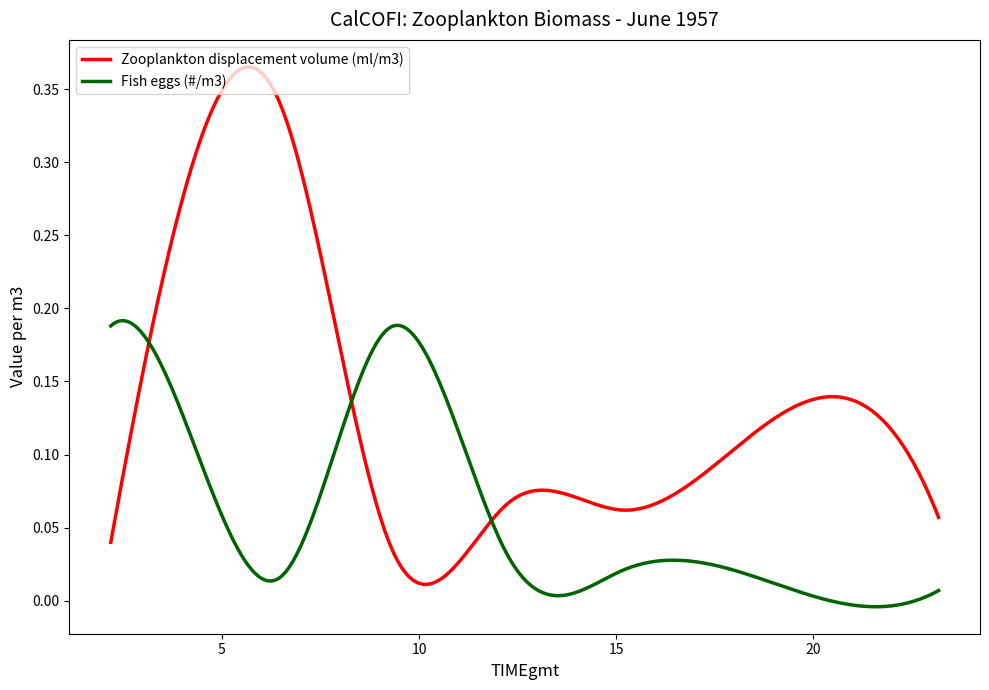

Which series has the largest range (max minus min)?

Zooplankton displacement volume (ml/m3)